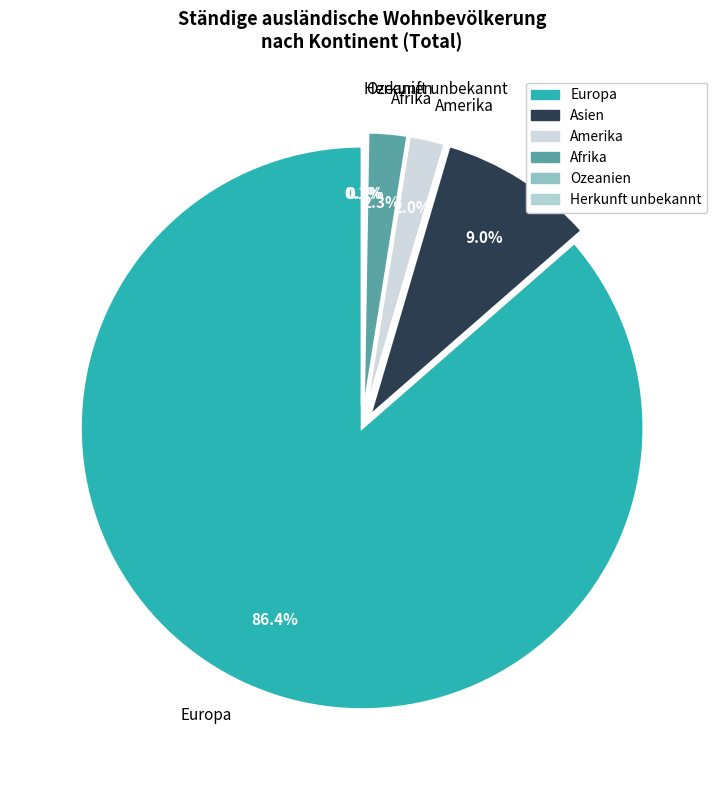

What is the largest slice in the pie chart?

Europa